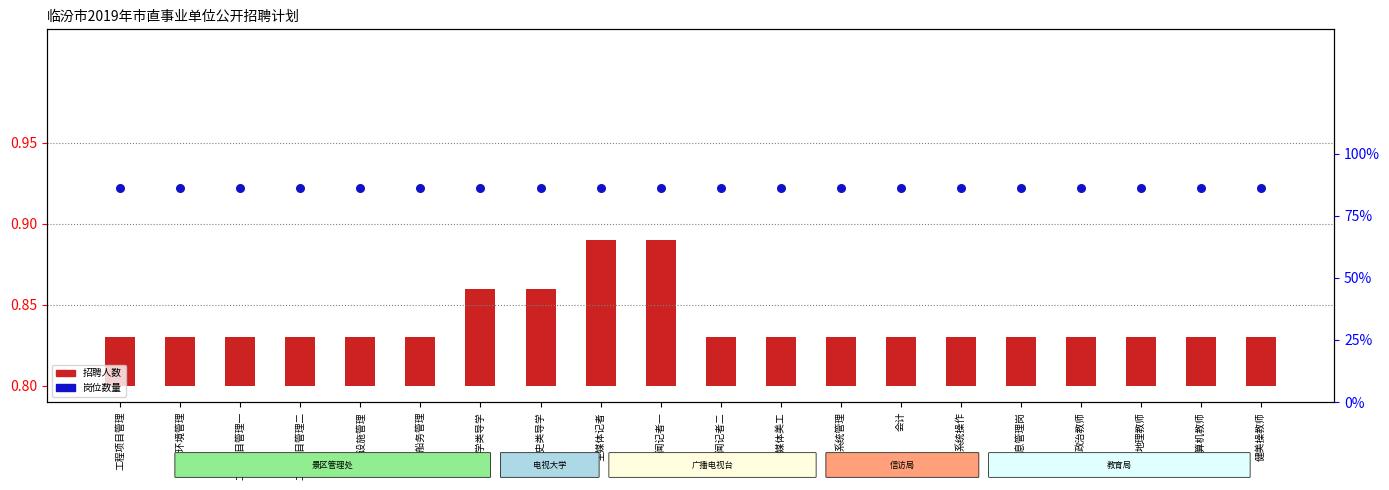

Which series reaches the maximum Y coordinate?

岗位数量